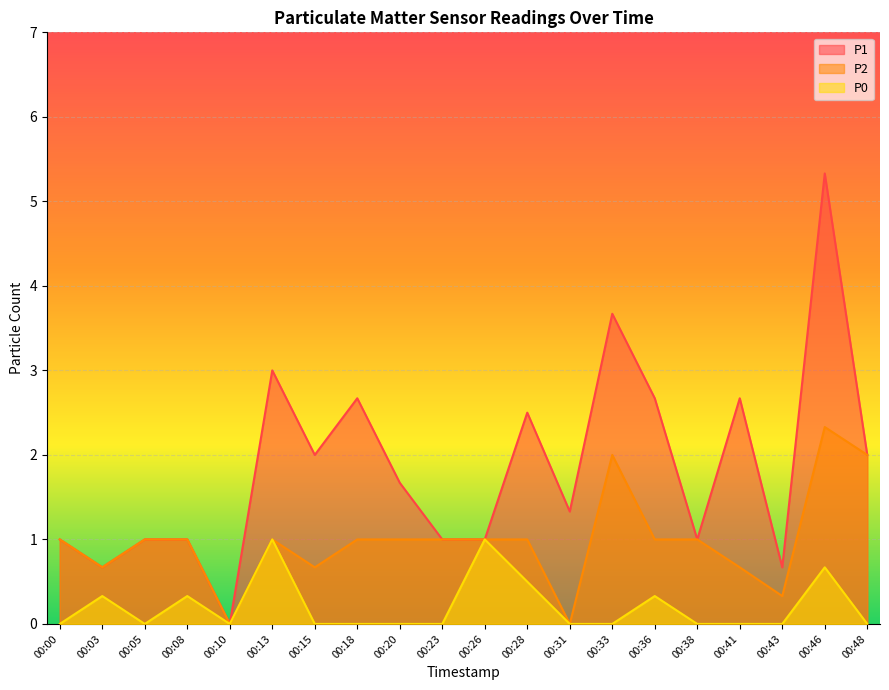

What is the sum of the P2 values at 00:05 and 00:26?

2.0